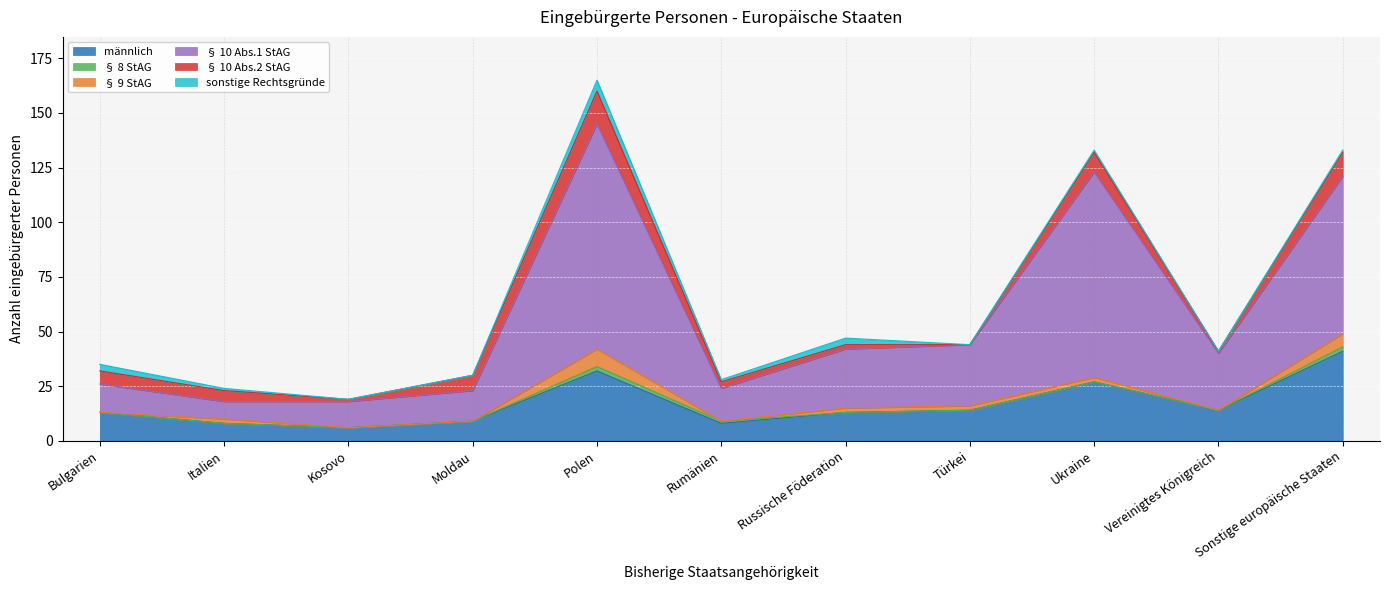

Reading left to right, list all the values displayed in this chart.

männlich: 13	8	6	9	32	8	13	14	27	14	41
§ 8 StAG: 0	0	0	0	2	1	0	0	0	0	2
§ 9 StAG: 0	2	0	0	8	0	2	2	2	0	6
§ 10 Abs.1 StAG: 13	8	12	14	103	15	27	28	94	26	72
§ 10 Abs.2 StAG: 6	5	1	7	15	3	2	0	9	1	11
sonstige Rechtsgründe: 3	1	0	0	5	1	3	0	1	0	1